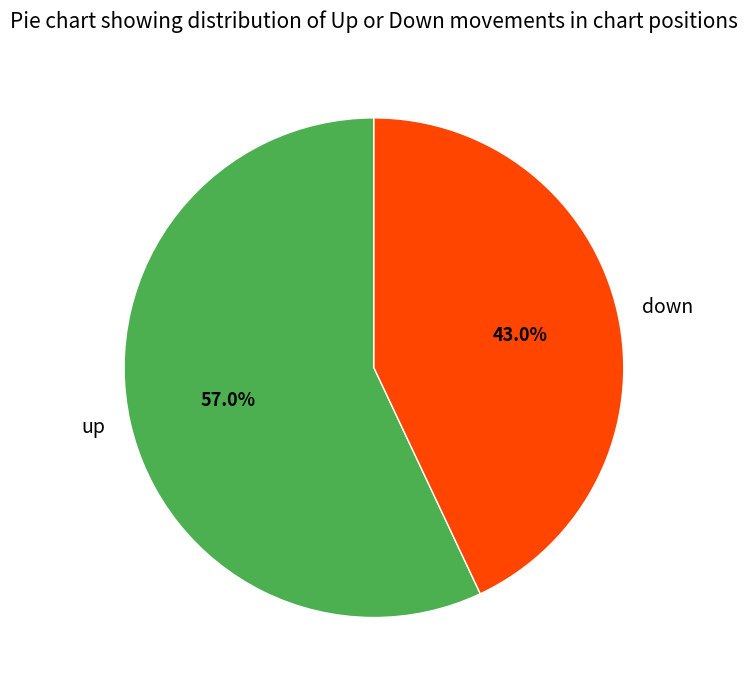

Count the number of slices in the pie.

2